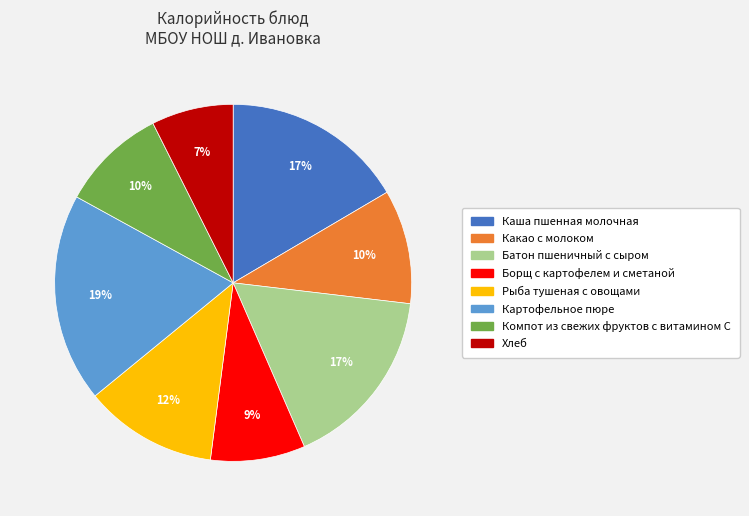

What percentage is the Каша пшенная молочная slice, to the nearest percent?

17%